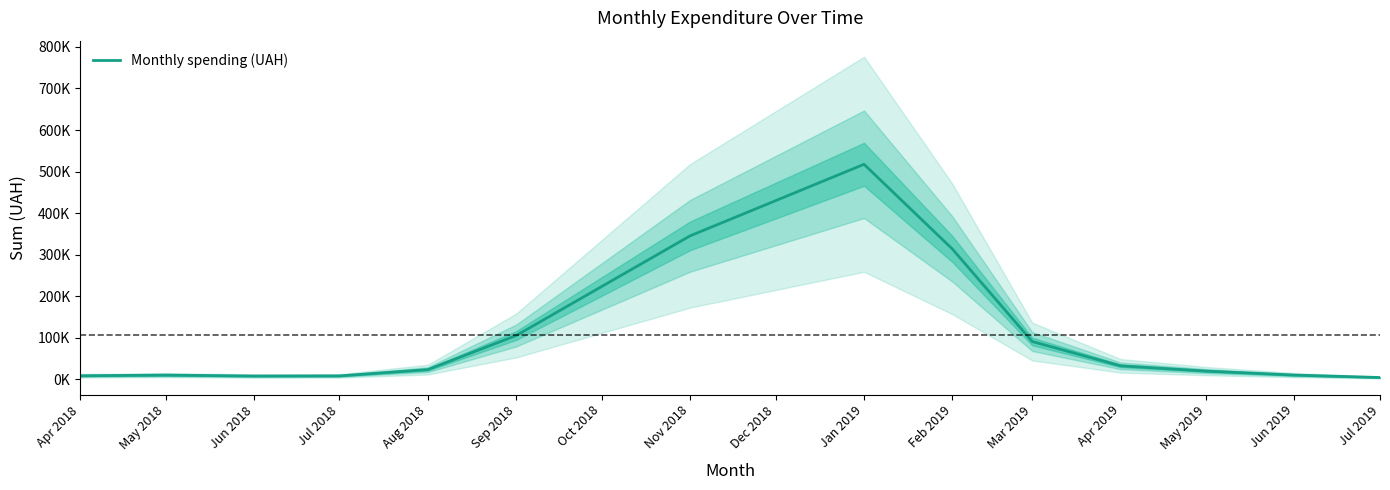

Does the chart display data point markers on the line(s)?

No